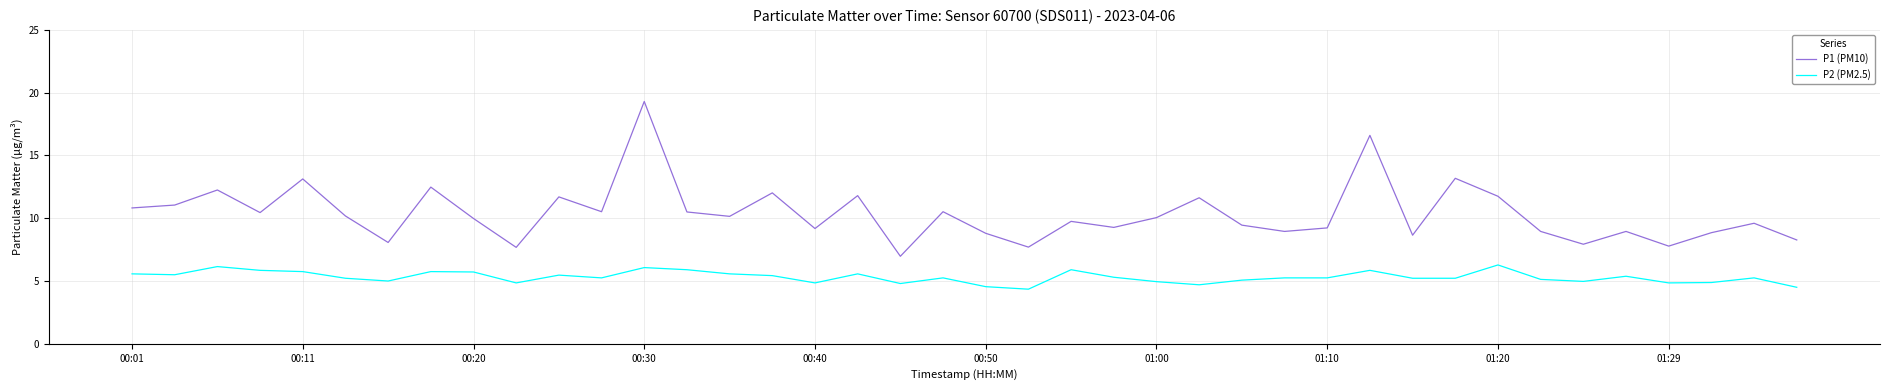

What is the maximum value shown in the chart?

19.3